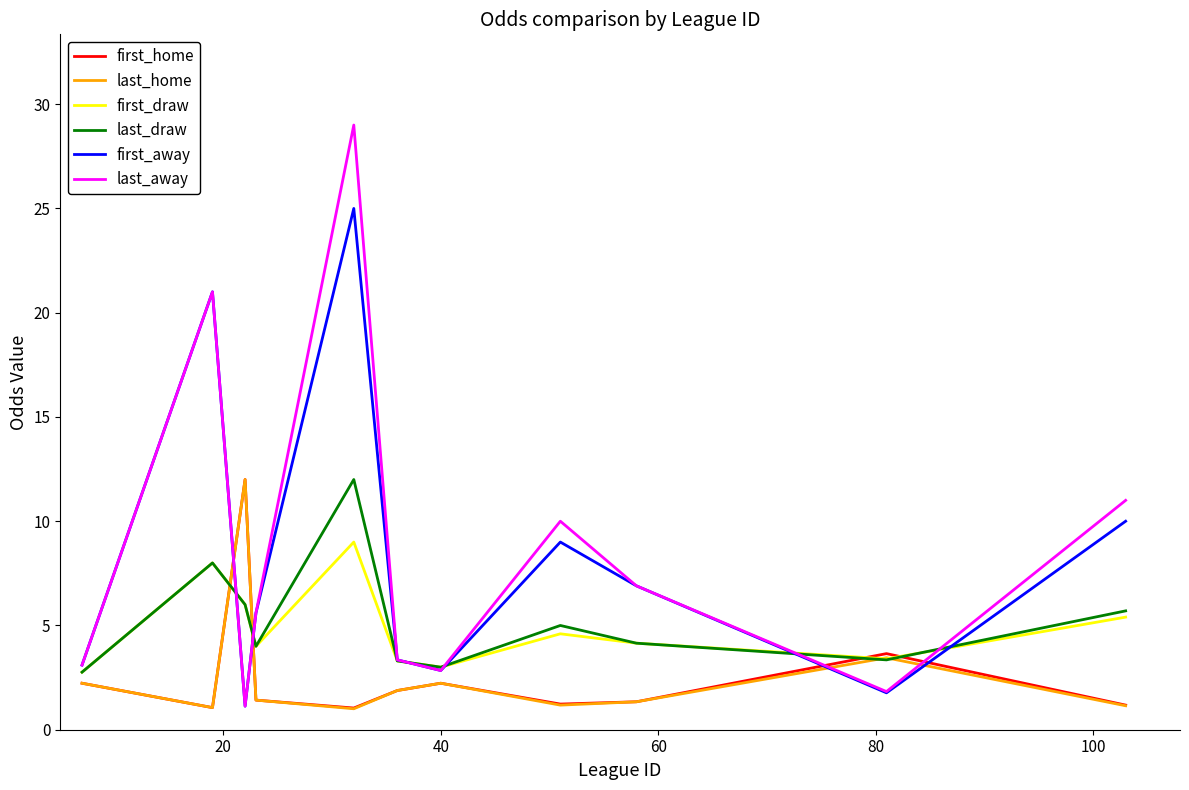

What is the greatest value displayed?

29.0